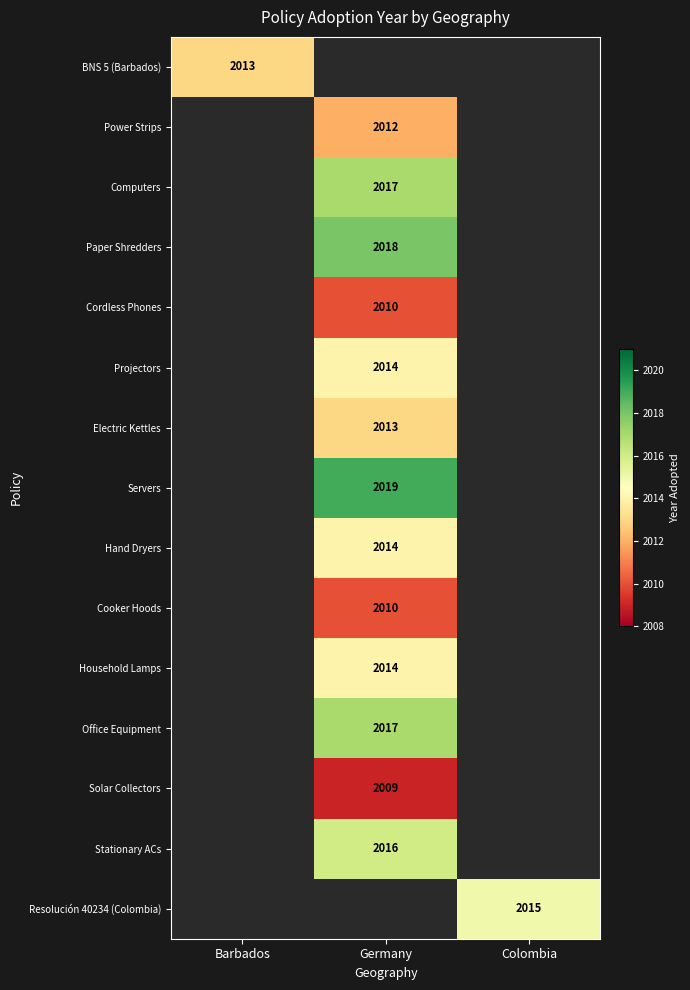

The Resolución 40234 (Colombia) series shows 2015 at Colombia. True or false?

True